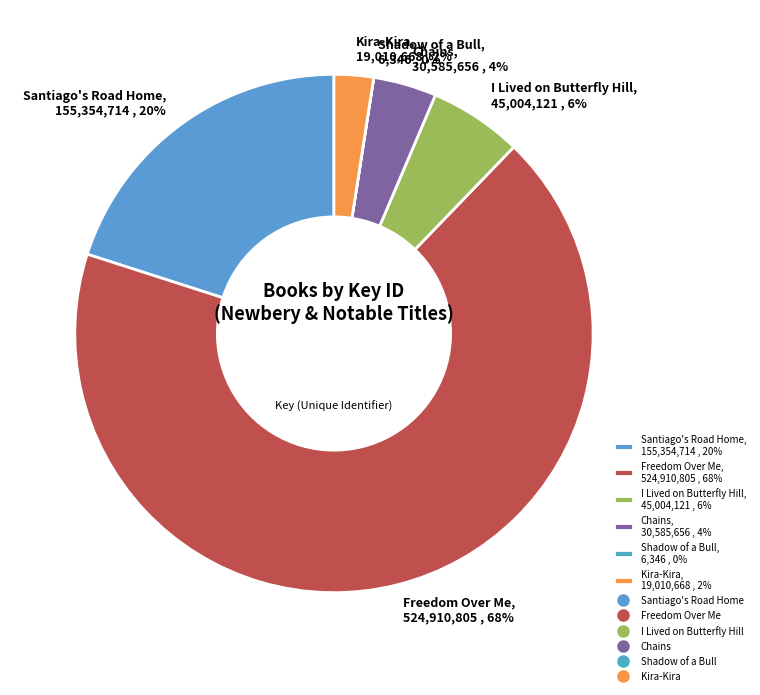

To the nearest percent, what is the combined percentage of Kira-Kira, 19,010,668 , 2% and I Lived on Butterfly Hill, 45,004,121 , 6%?

8%